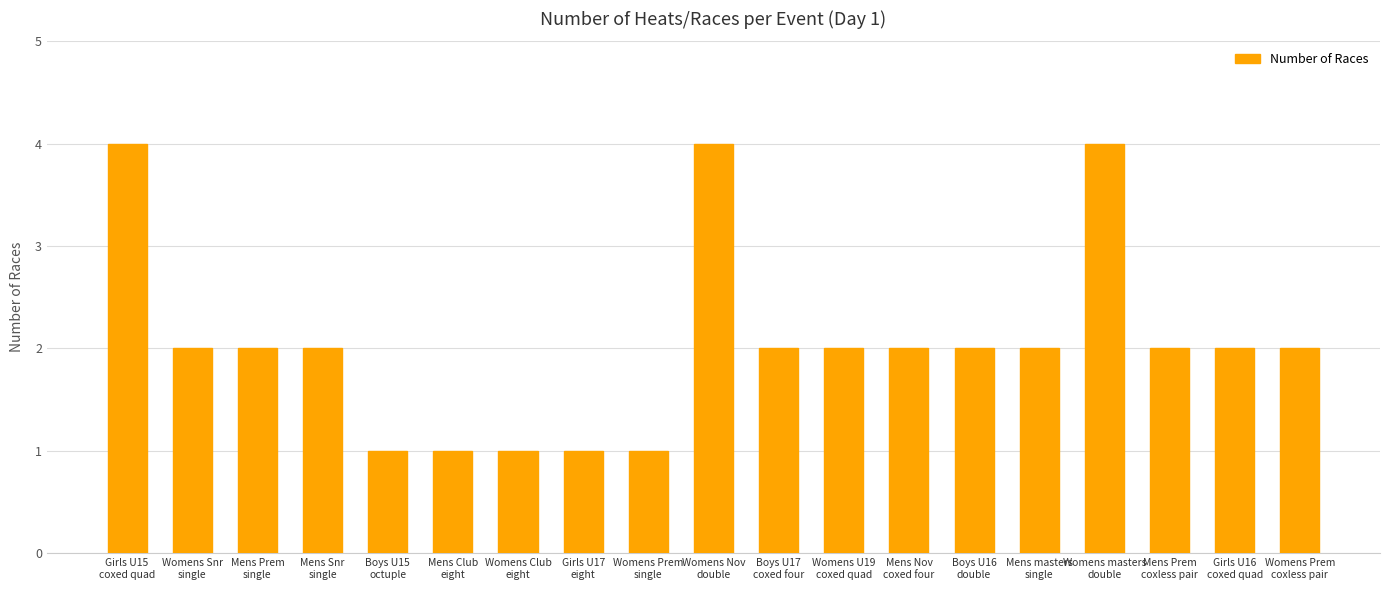

Reading right to left, transcribe all the data shown in this chart.

2	2	2	4	2	2	2	2	2	4	1	1	1	1	1	2	2	2	4